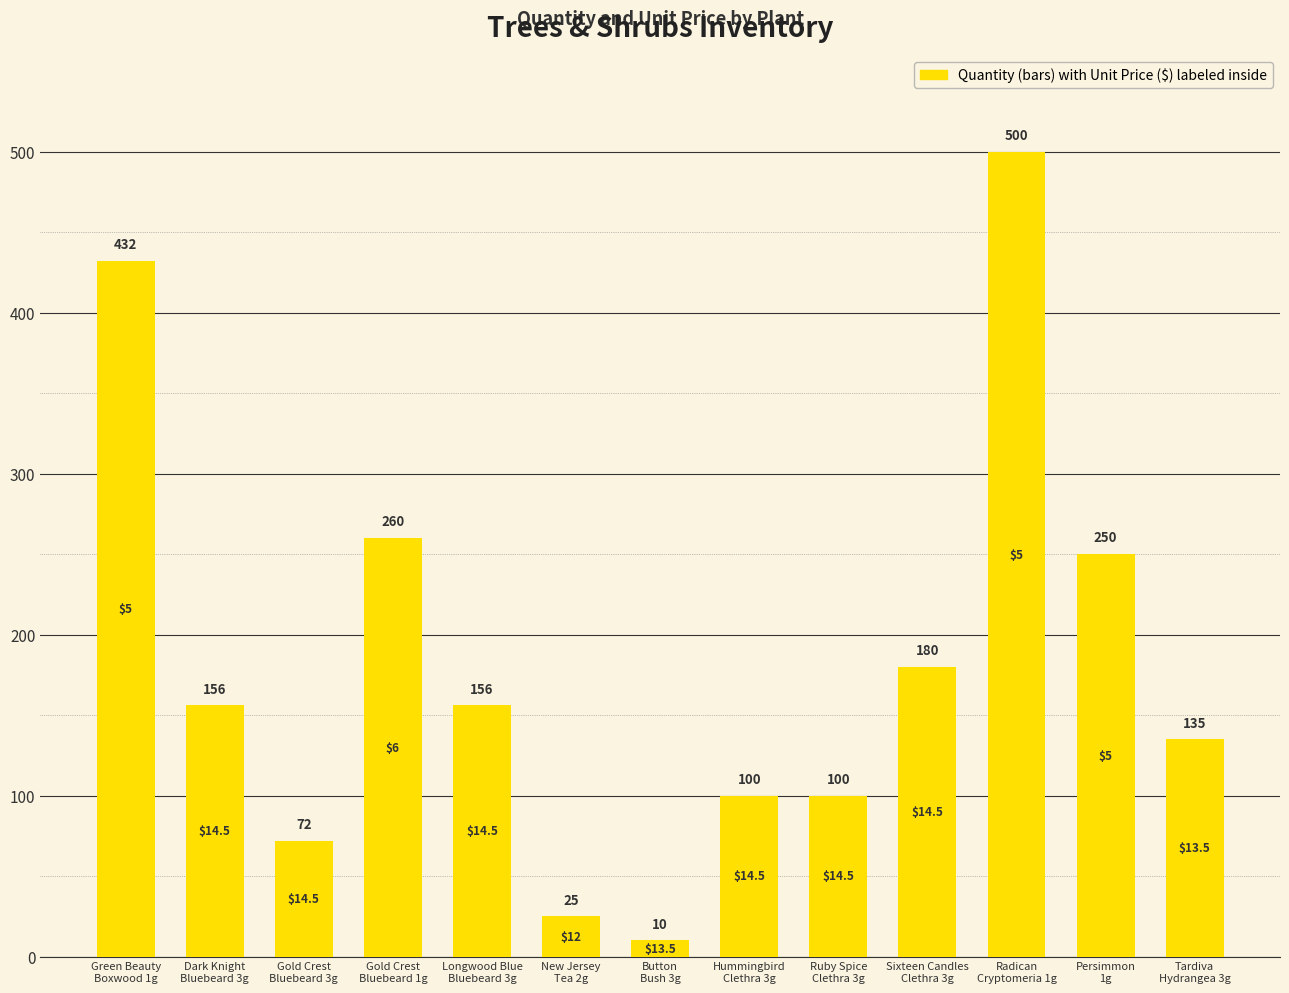

Are the bars grouped side by side (vs. stacked)?

No